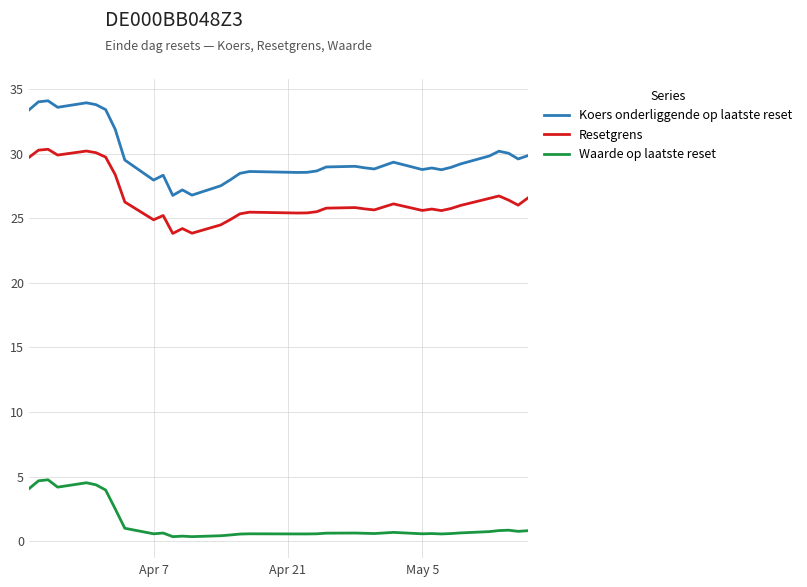

What is the difference between the maximum and minimum values in the Waarde op laatste reset series?

4.4